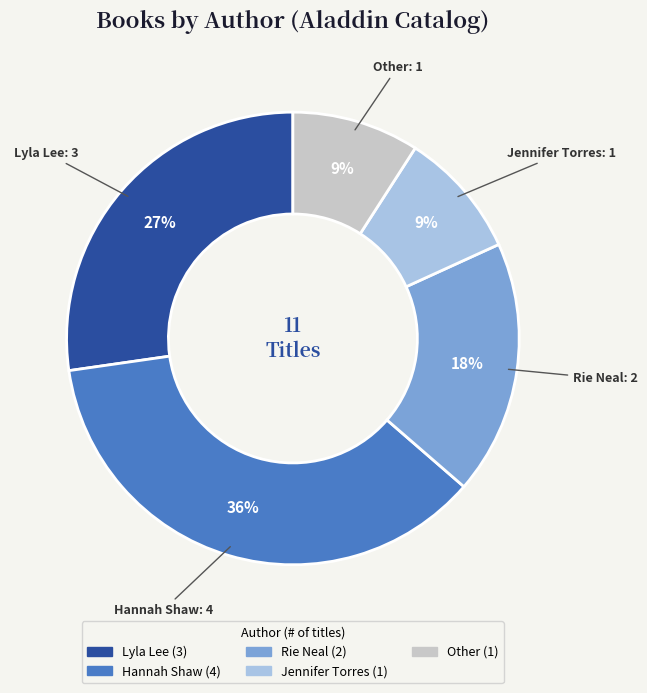

What percentage is the Other slice, to the nearest percent?

9%